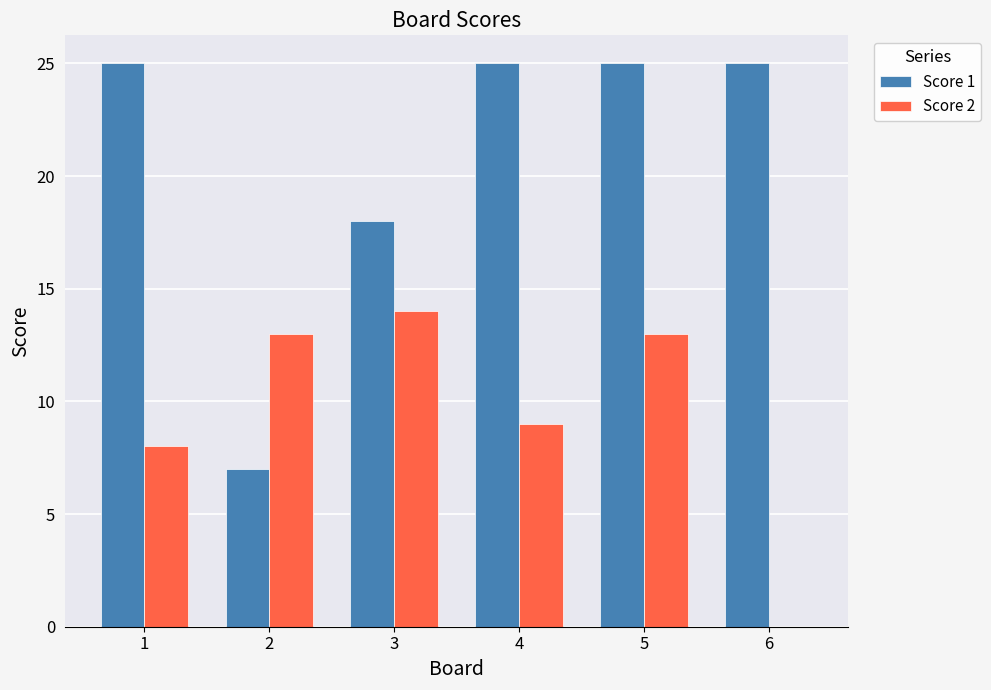

What is the highest value of the Score 1 series?

25